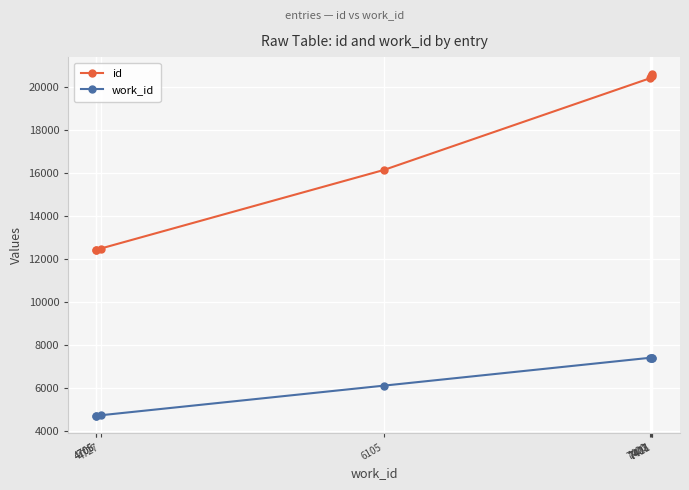

Is the value of id at 7400 greater than the value of work_id at 7411?

Yes